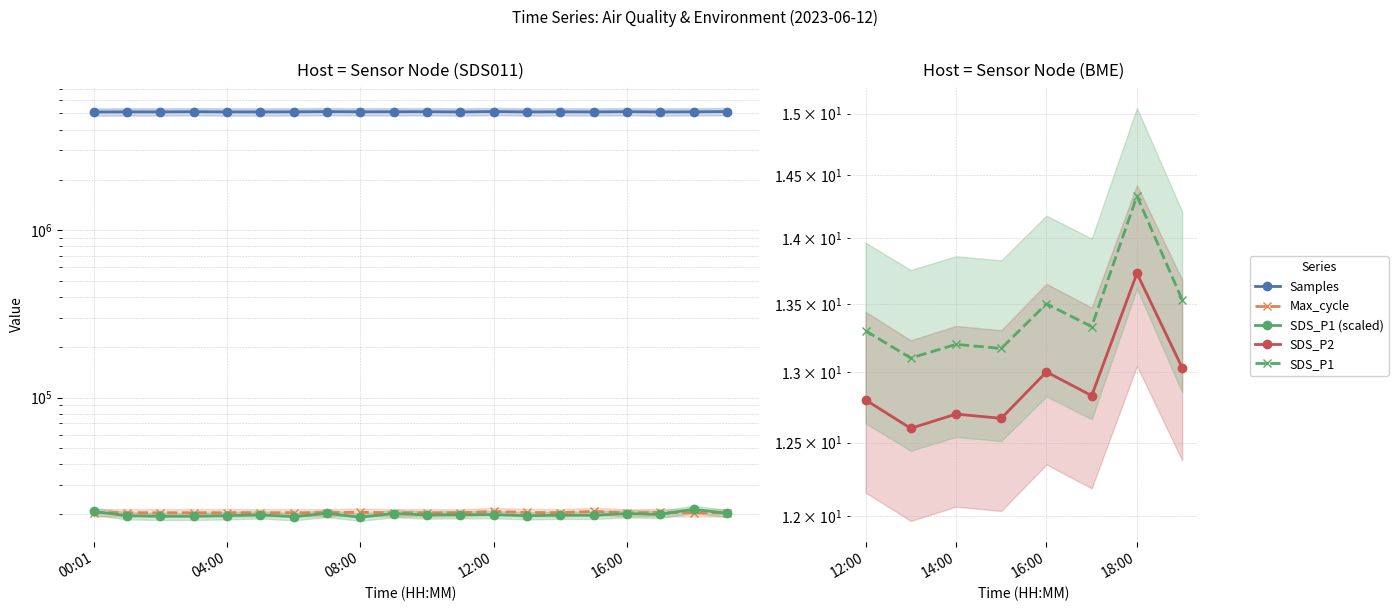

Which series has the largest total across all categories?

Samples